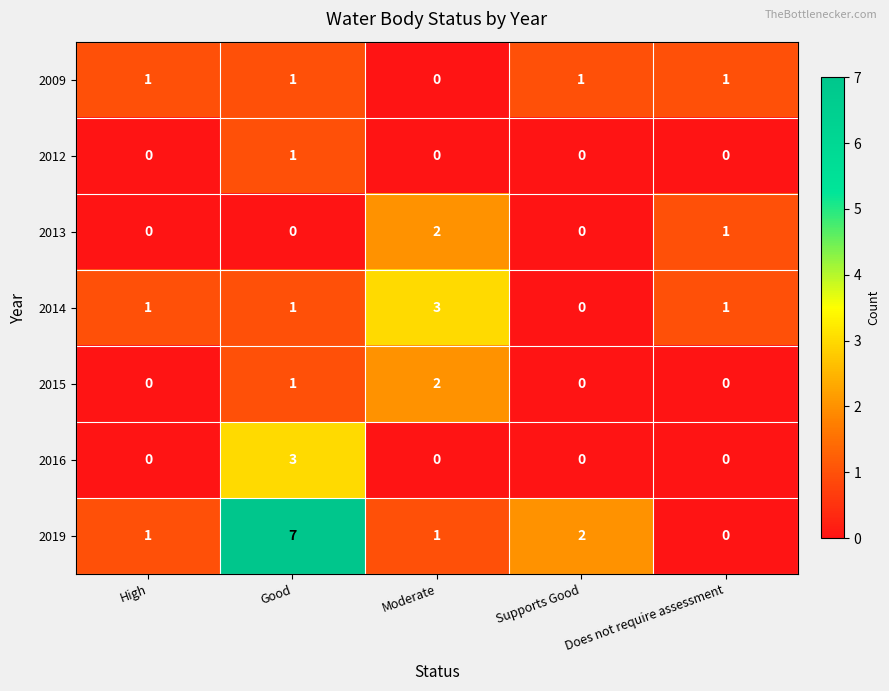

How many 2014 values are between 1 and 2?

3